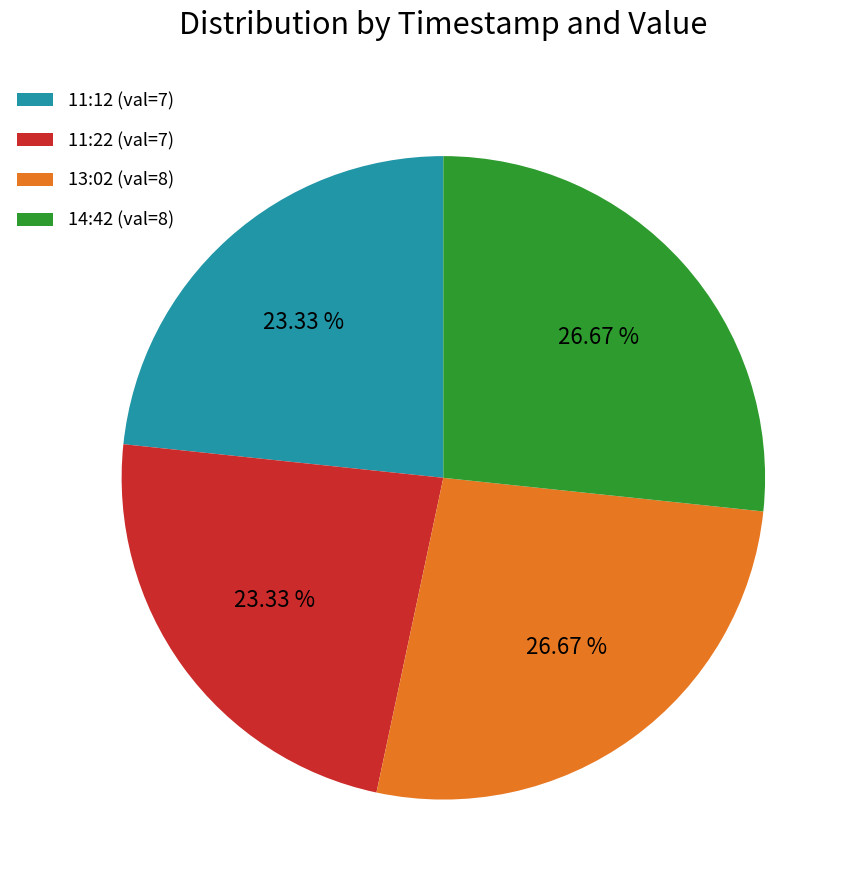

Combined, do 14:42 (val=8) and 13:02 (val=8) account for over 50%?

Yes